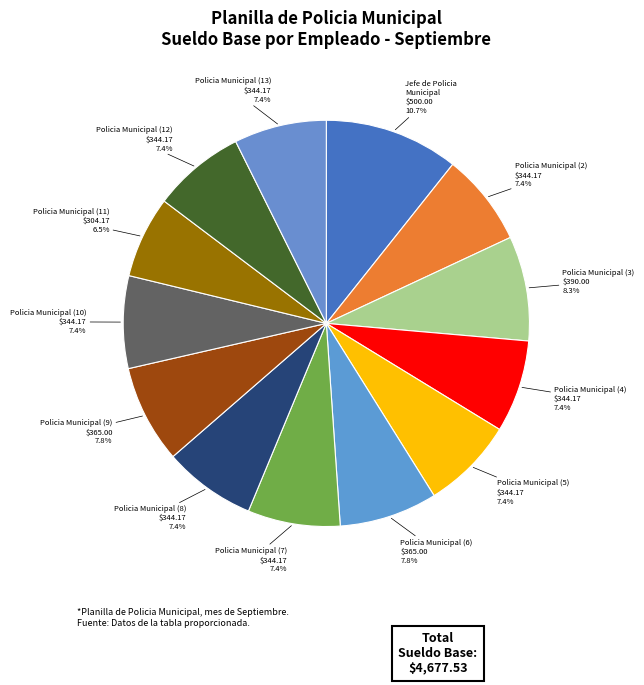

How many segments does this pie chart have?

13